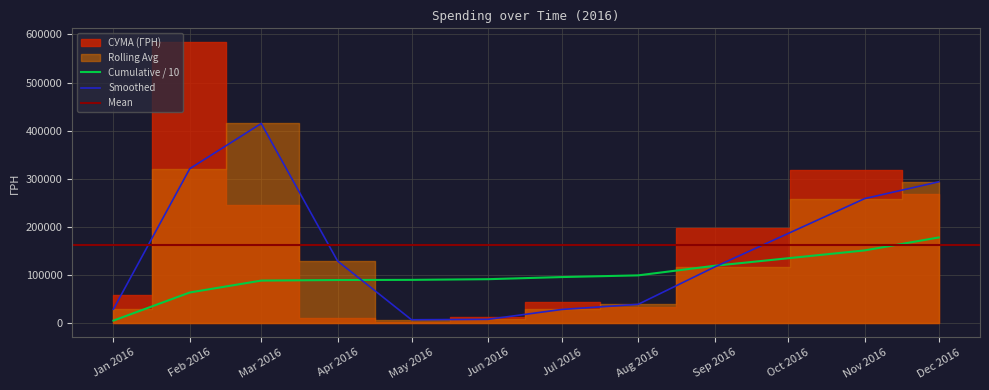

The value at 26.12.2016 is 8376.9. True or false?

True